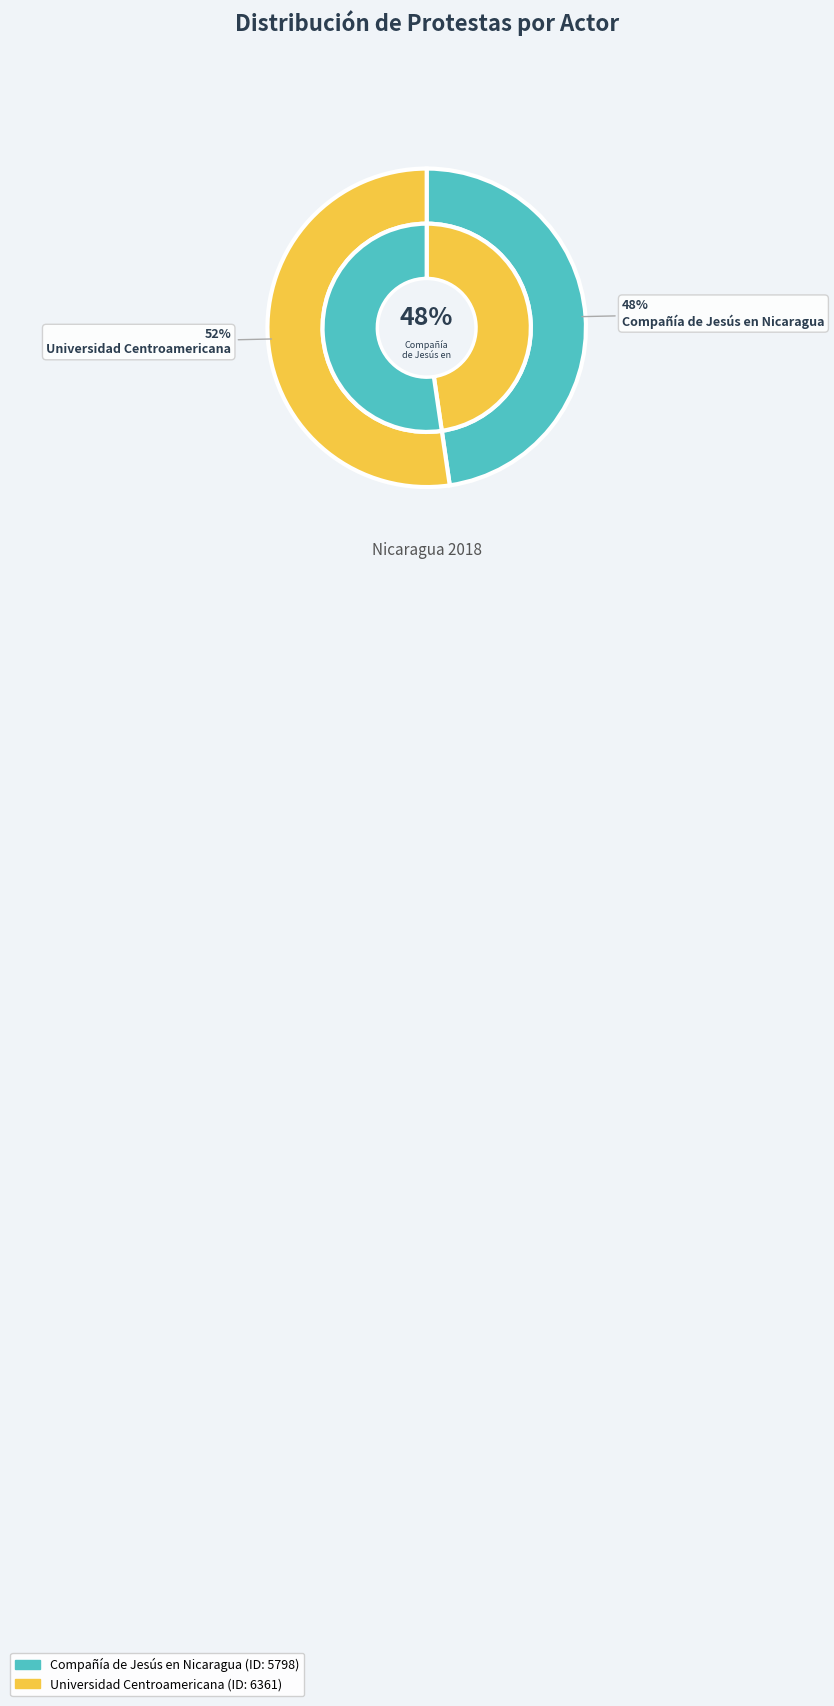

Does Compañía de Jesús en Nicaragua account for over 50% of the chart?

No